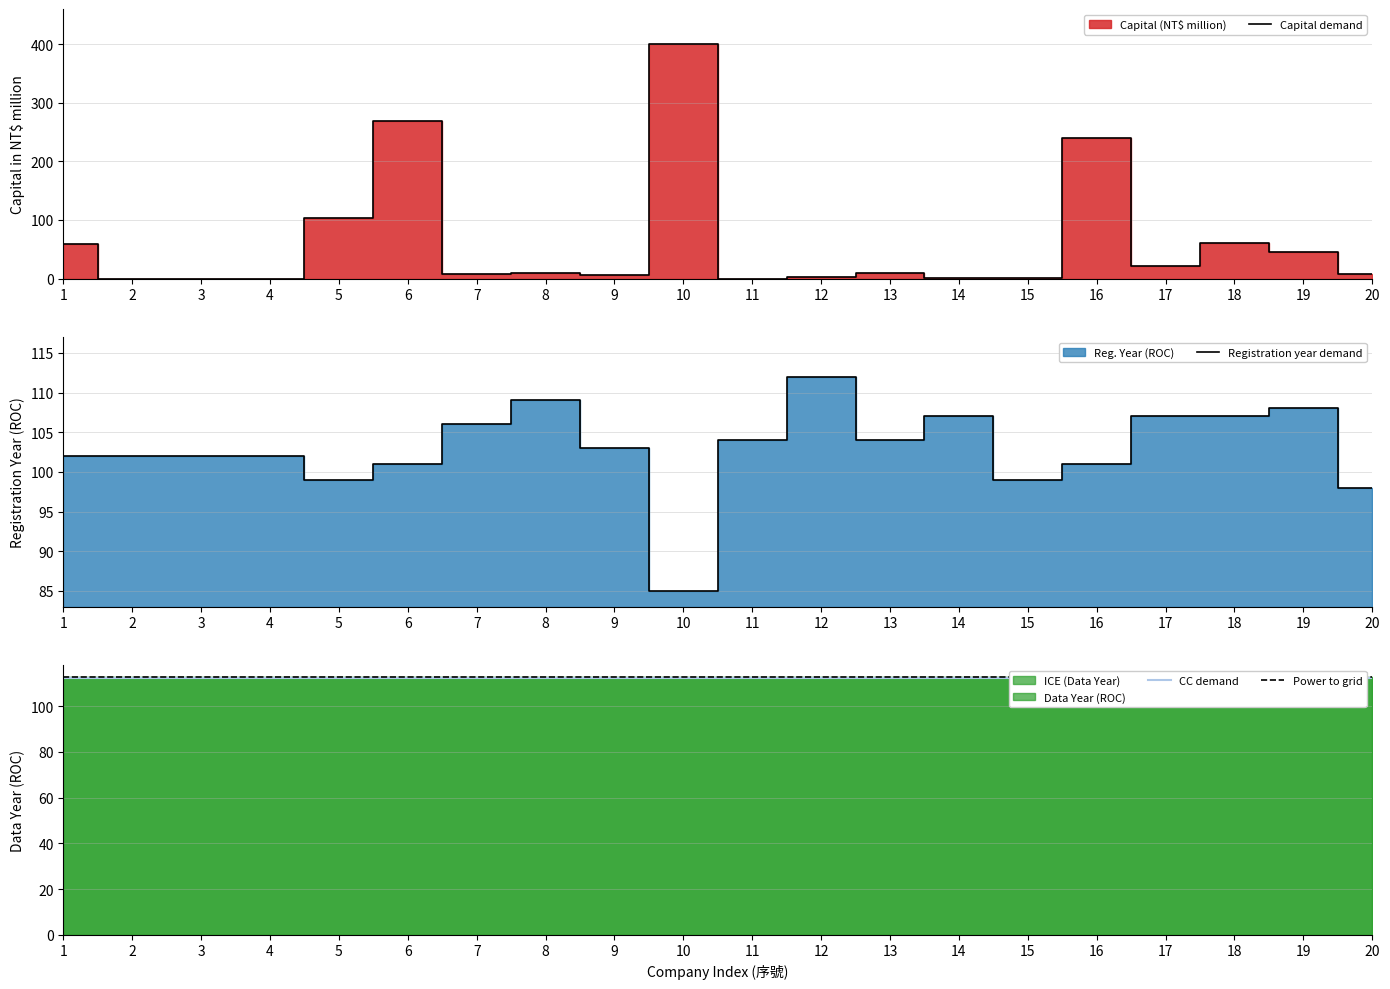

List the labels in order of CC demand value, smallest first.

1, 2, 3, 4, 5, 6, 7, 8, 9, 10, 11, 12, 13, 14, 15, 16, 17, 18, 19, 20